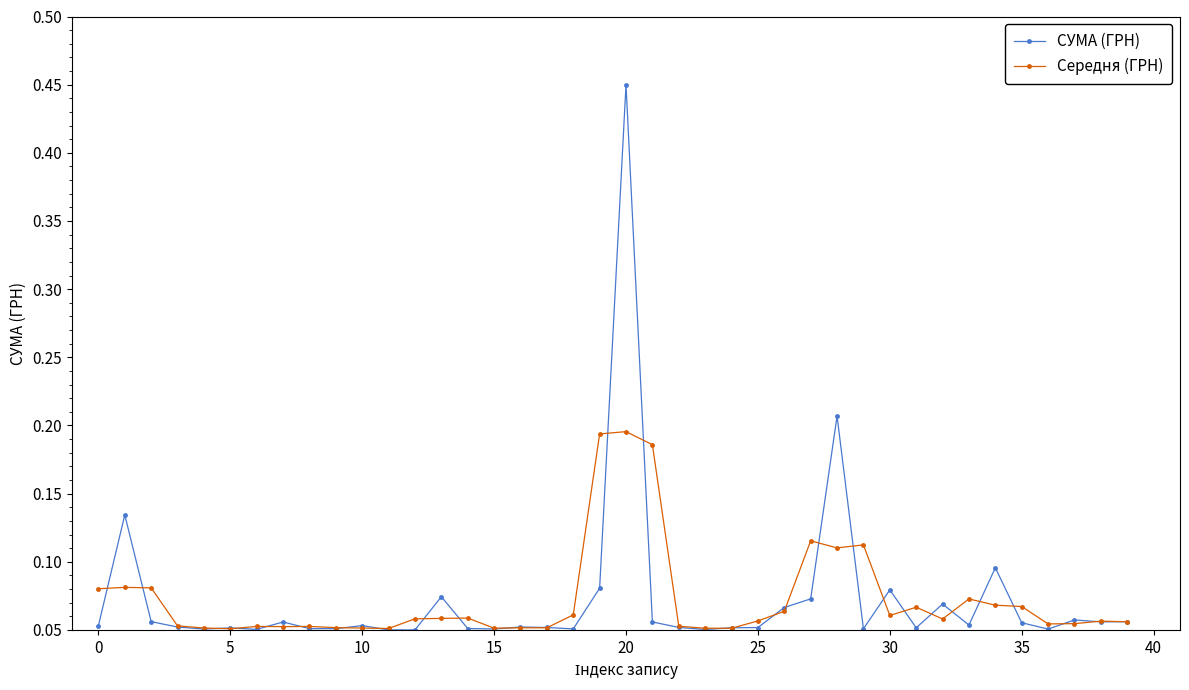

Count the Середня (ГРН) values in the range 0 to 1.

40